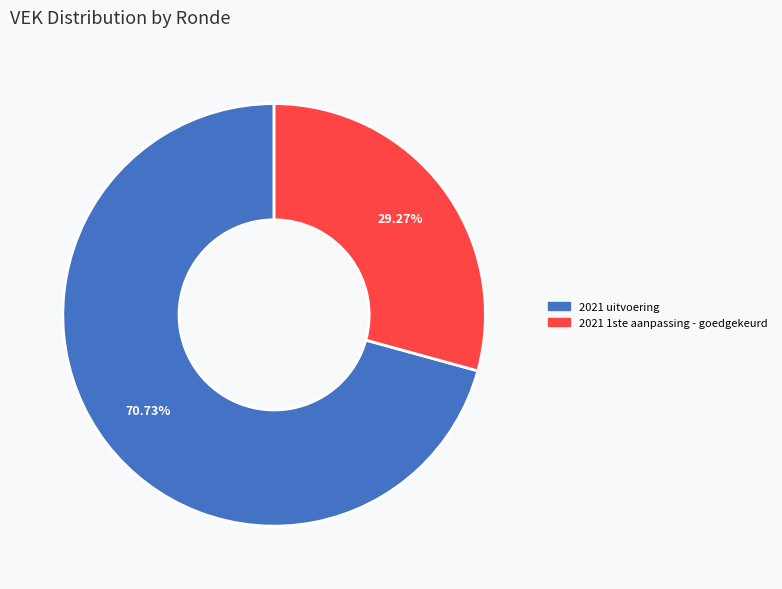

Does any single category account for the majority?

Yes